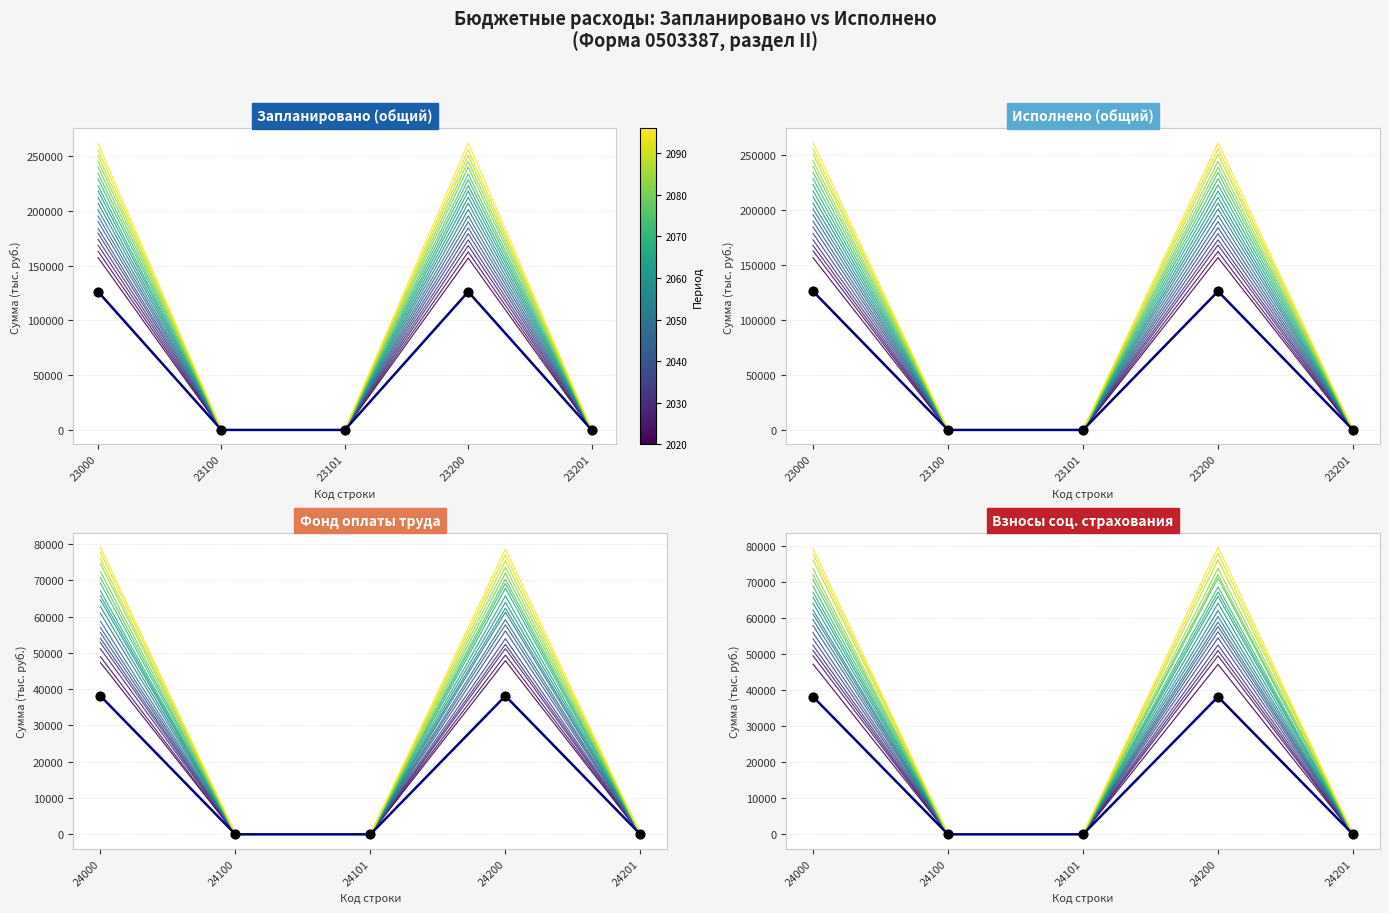

Which series contains the highest Y value?

Год 2096